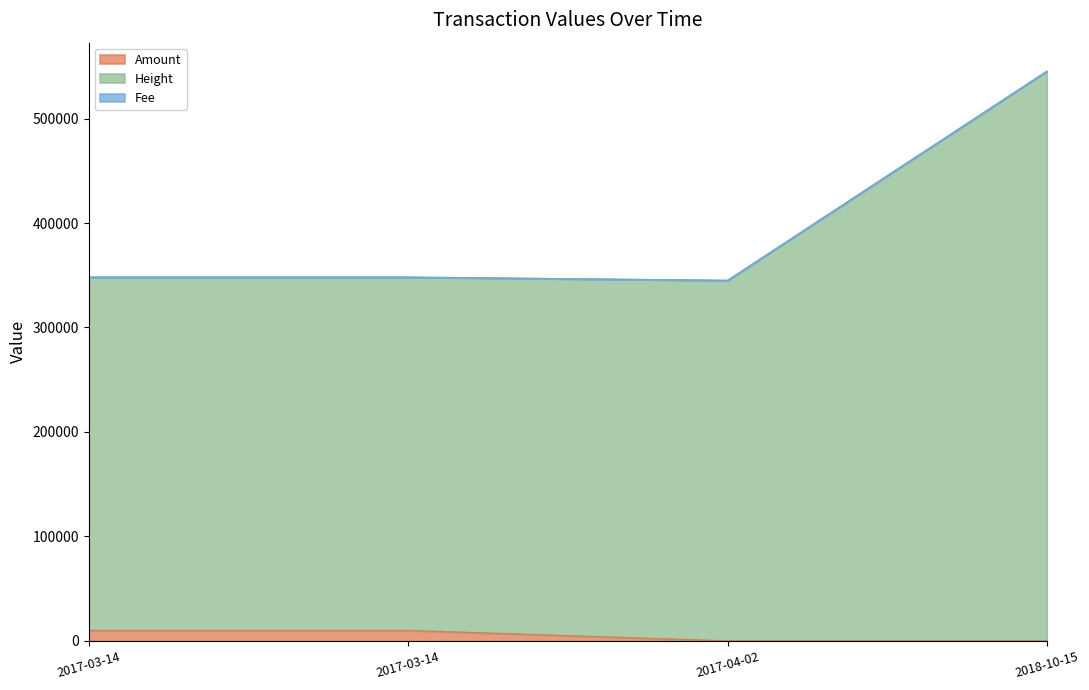

Where does the Height series first go above 348116?

2018-10-15